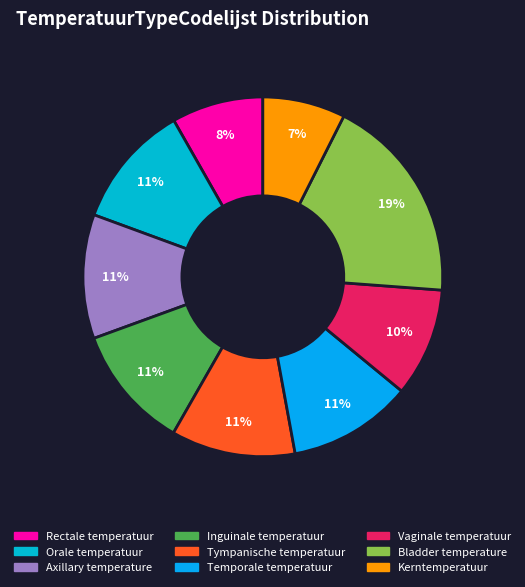

Combined, what portion of the pie is Axillary temperature and Kerntemperatuur?

18.6%